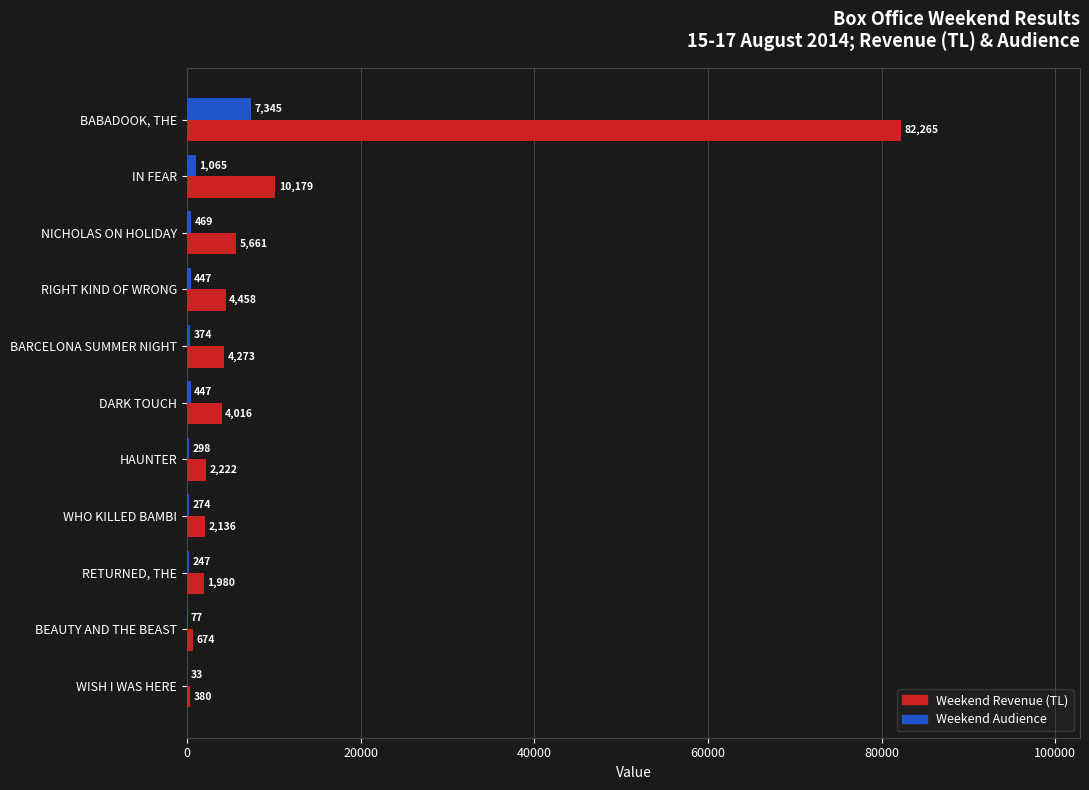

Which series has the largest total across all categories?

Weekend Revenue (TL)